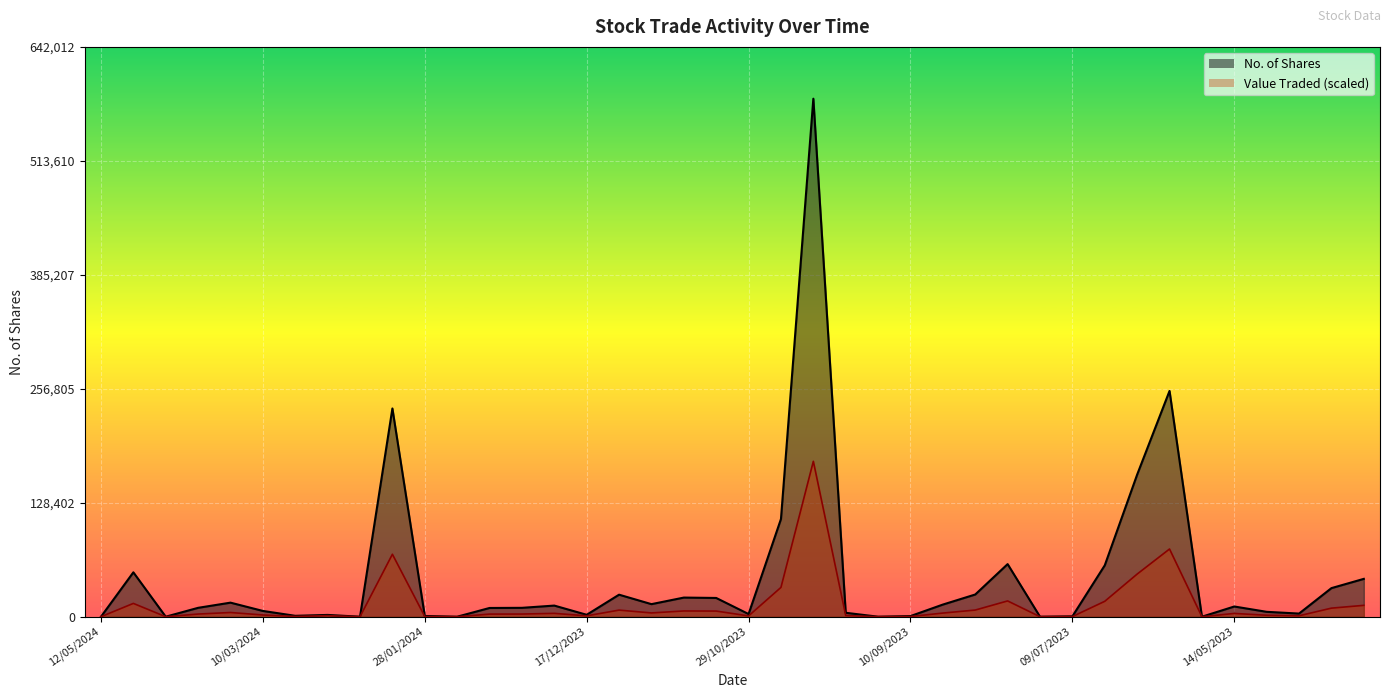

Which series changed the most between 30/07/2023 and 18/06/2023?

No. of Shares